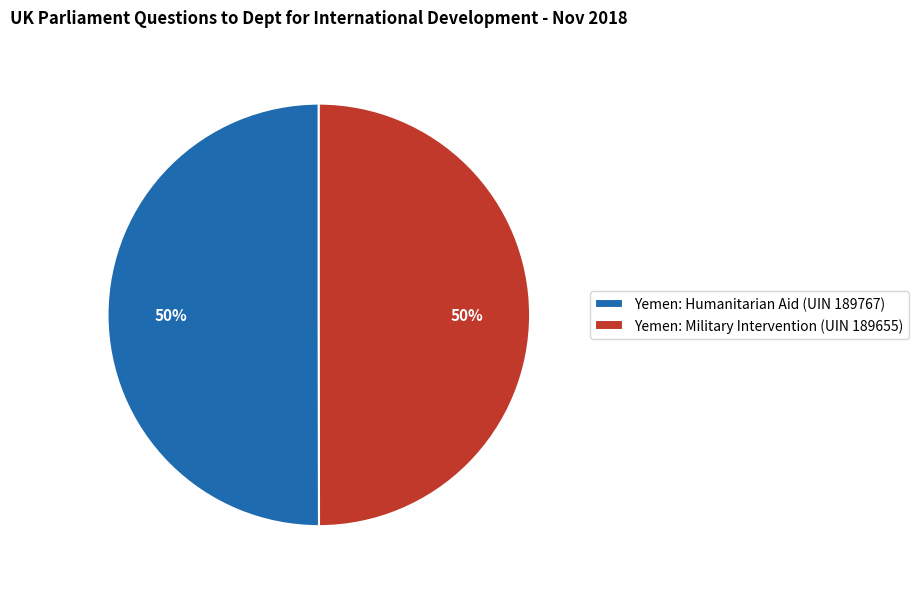

Is the sum of Yemen: Humanitarian Aid (UIN 189767) and Yemen: Military Intervention (UIN 189655) greater than half?

Yes